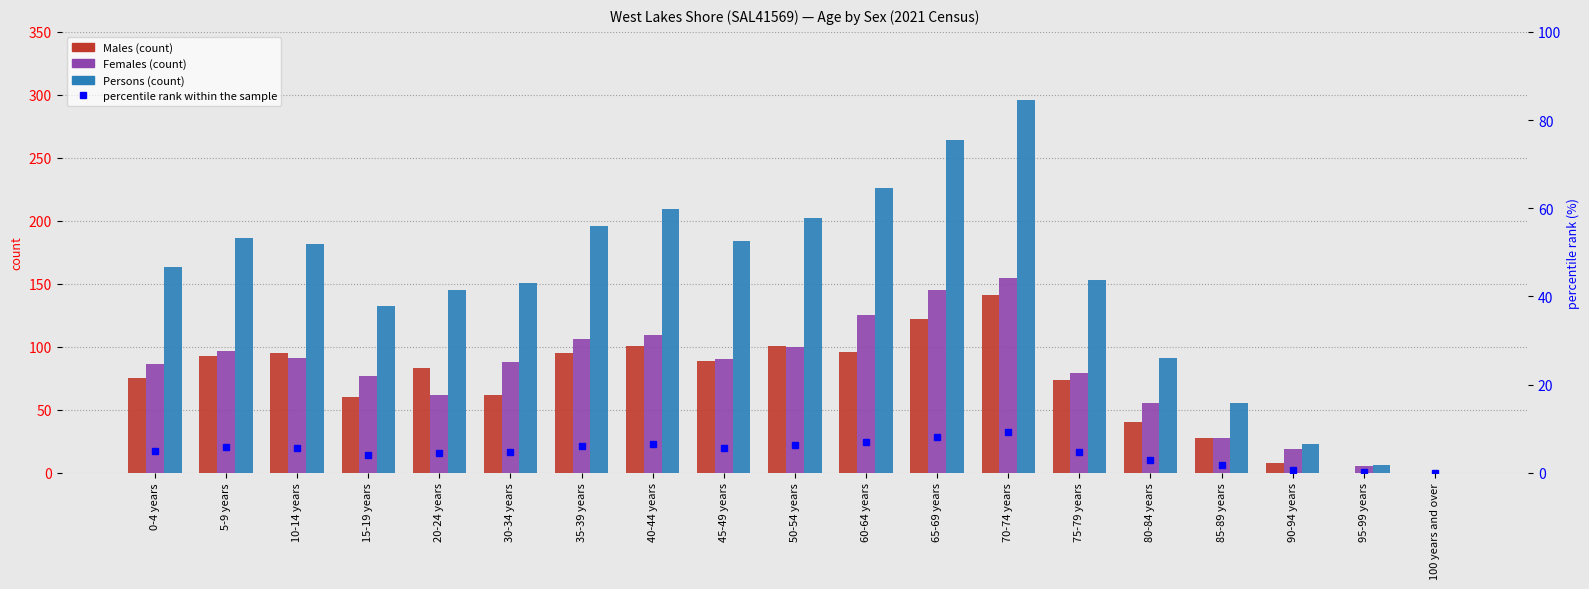

What is the maximum value for Males?

141.0